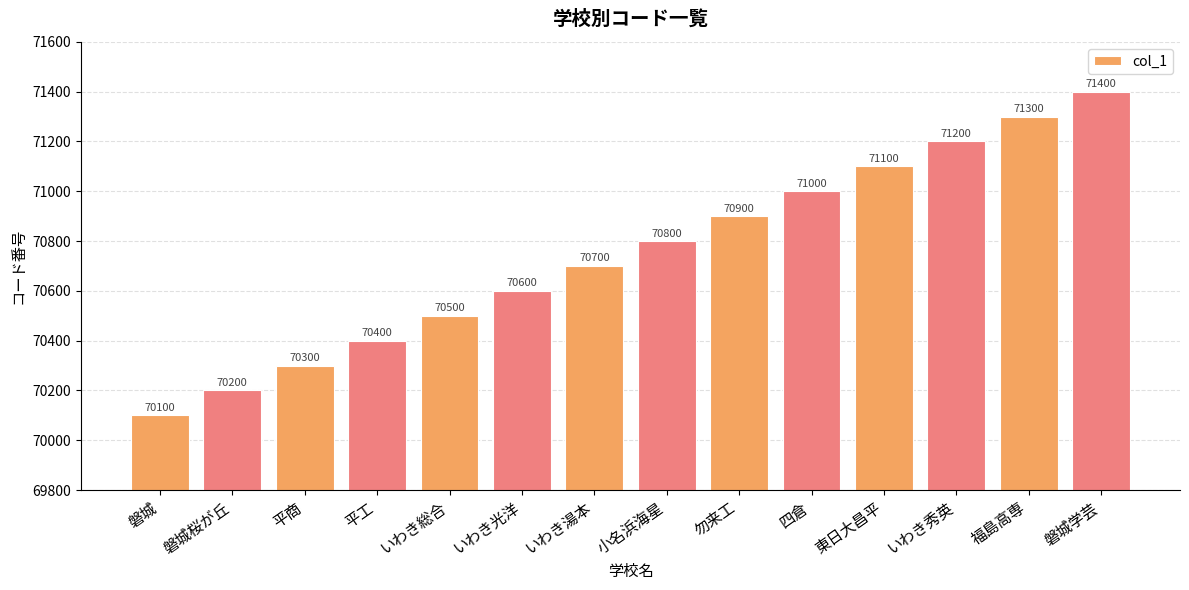

What is the value of the 8th bar from the left?

70800